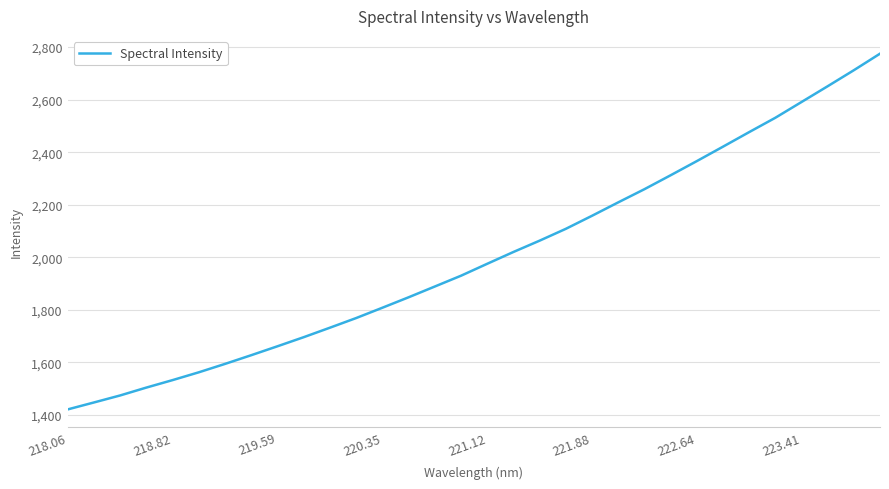

What is the difference between the maximum and minimum values?

1354.5